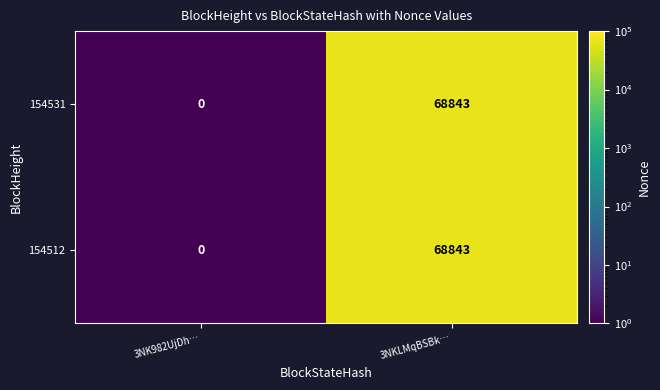

How many categories are shown in the chart?

2